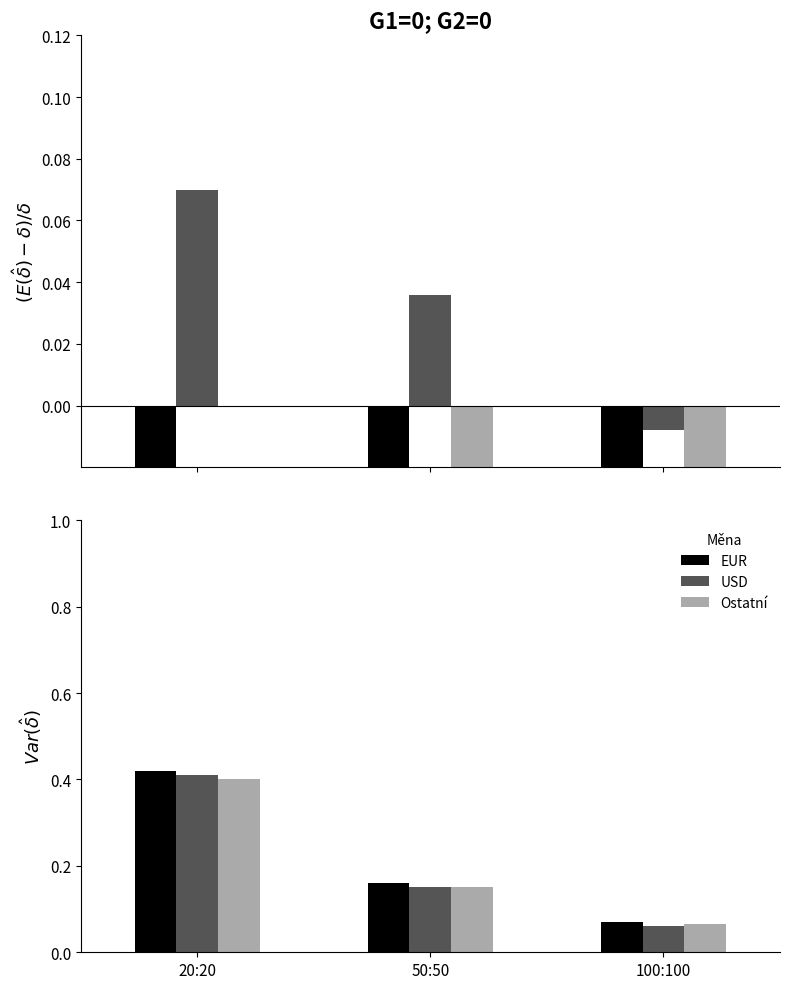

Count the number of categories in the chart.

3